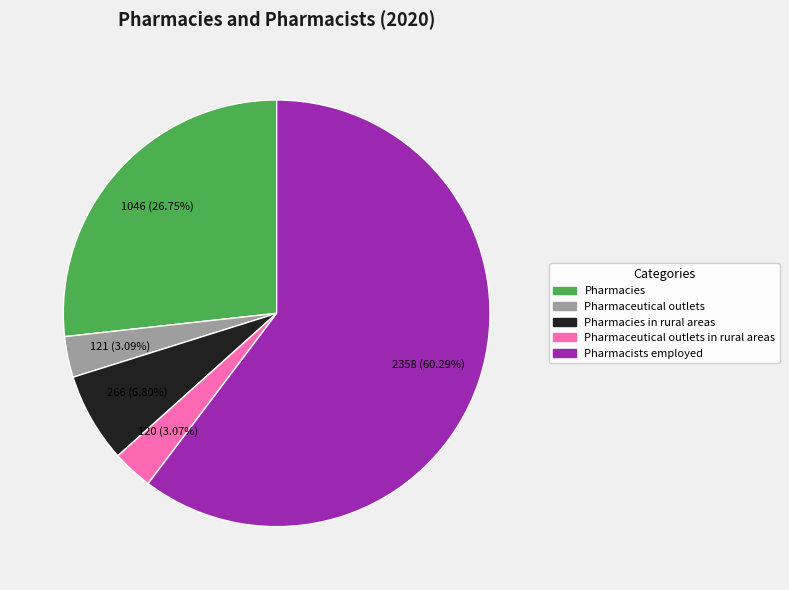

Combined, do Pharmaceutical outlets and Pharmacists employed account for over 50%?

Yes